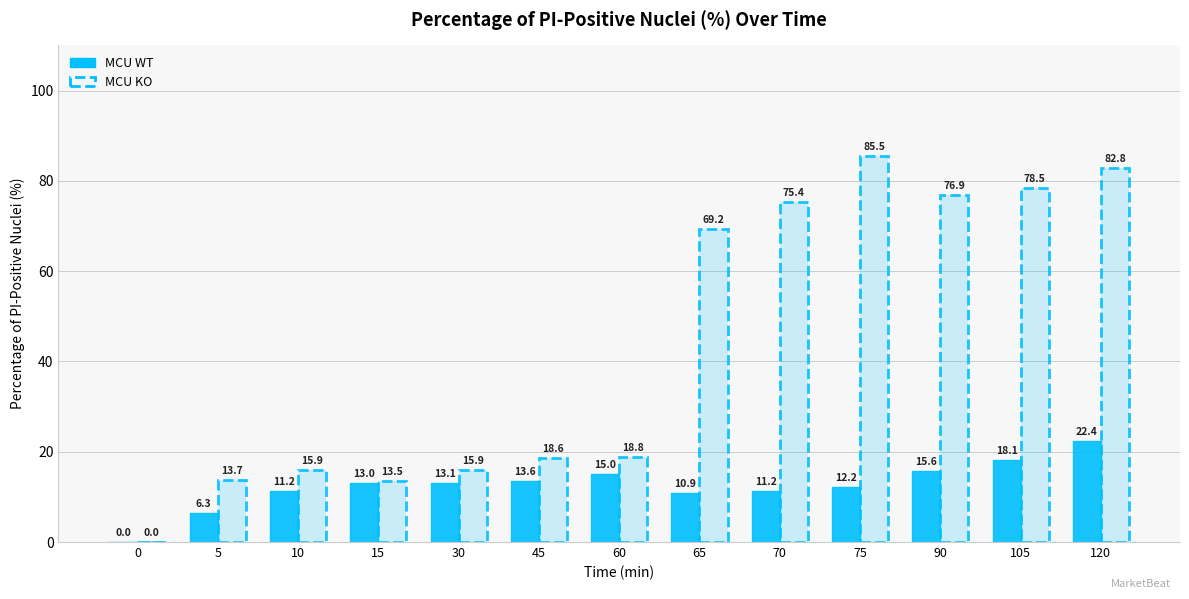

Does the chart contain any negative values?

No